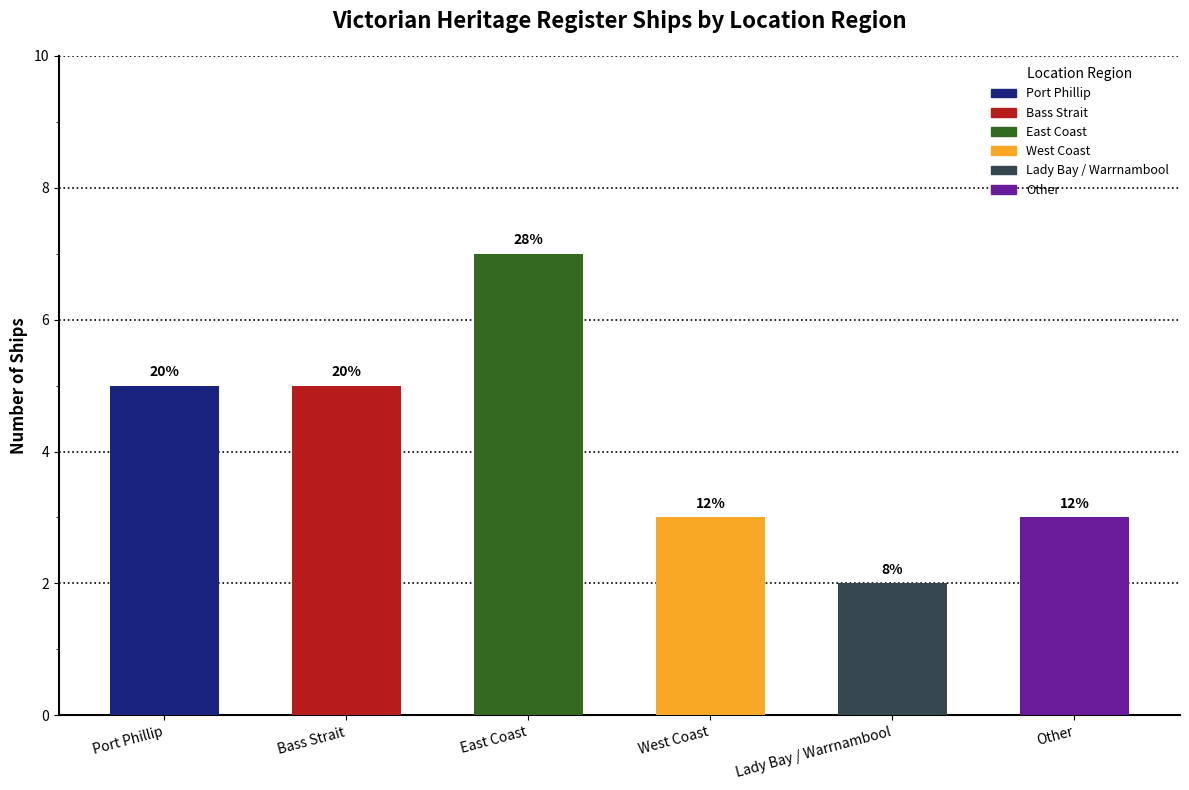

What is the minimum value shown in the chart?

2